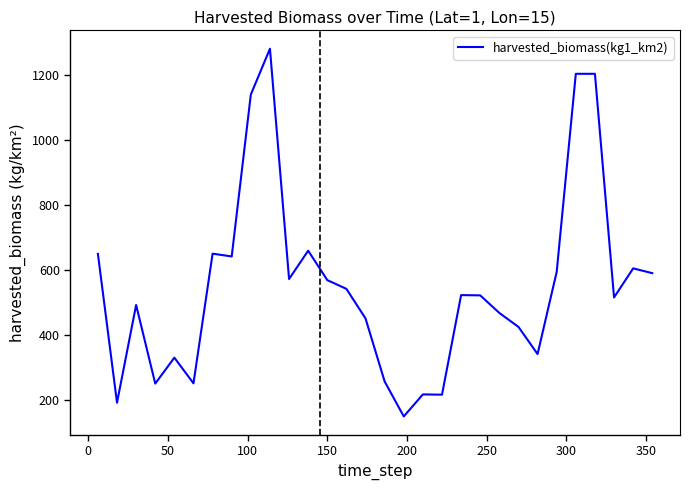

What is the smallest value displayed?

150.3